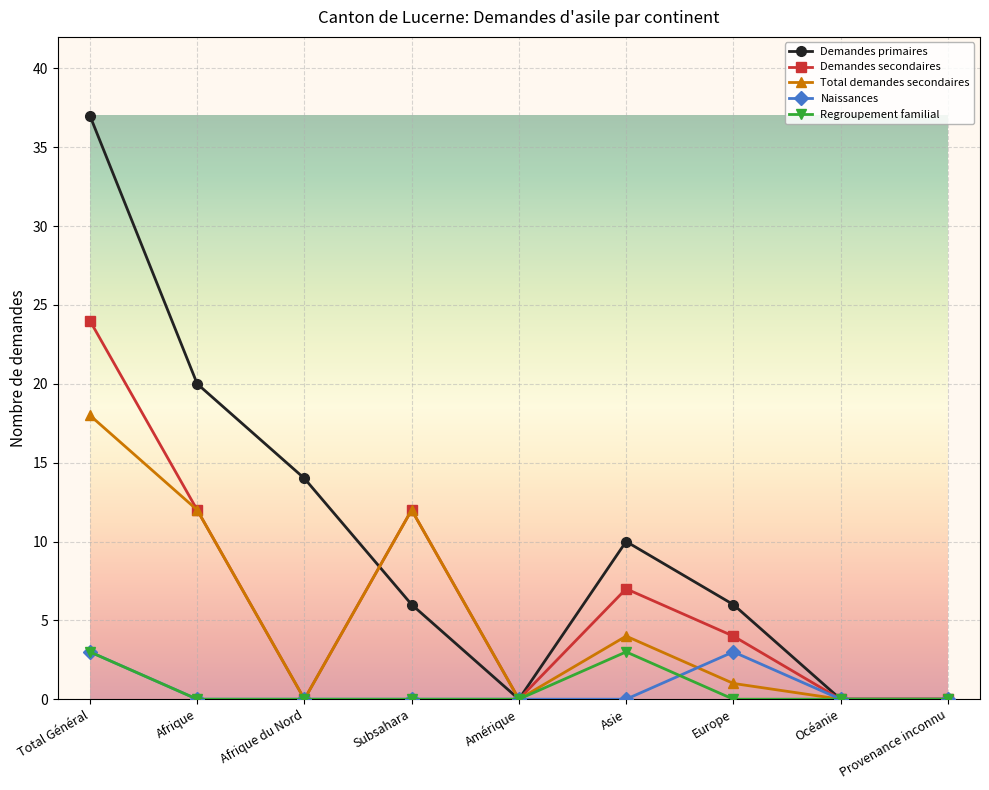

True or false: Demandes primaires and Demandes secondaires intersect in this chart.

True